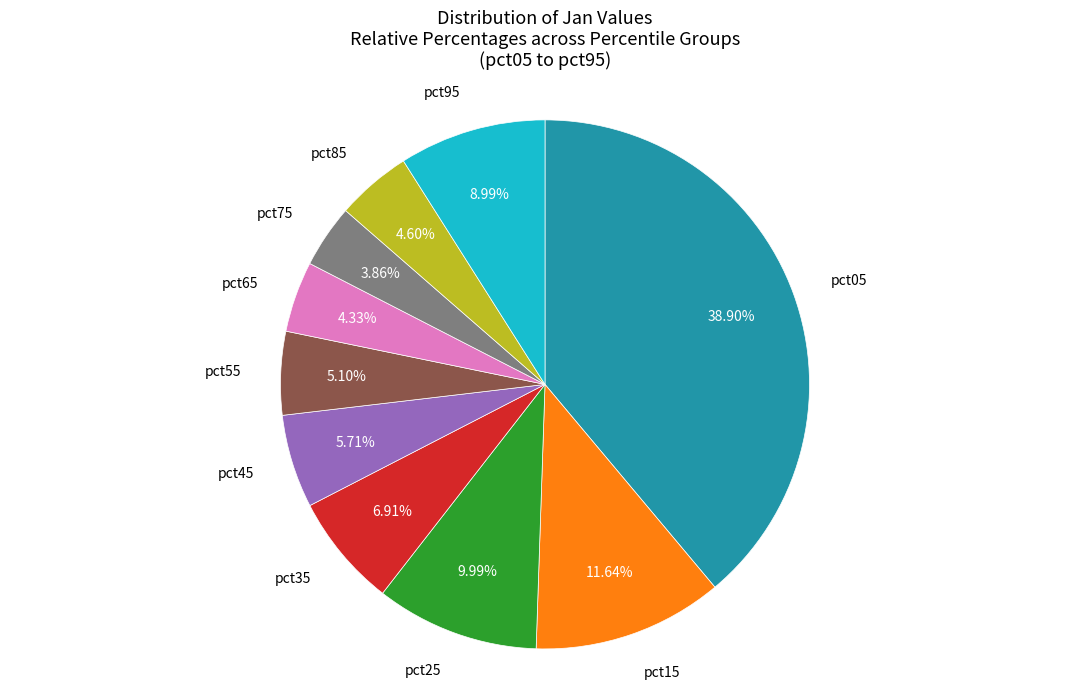

Count the number of slices in the pie.

10